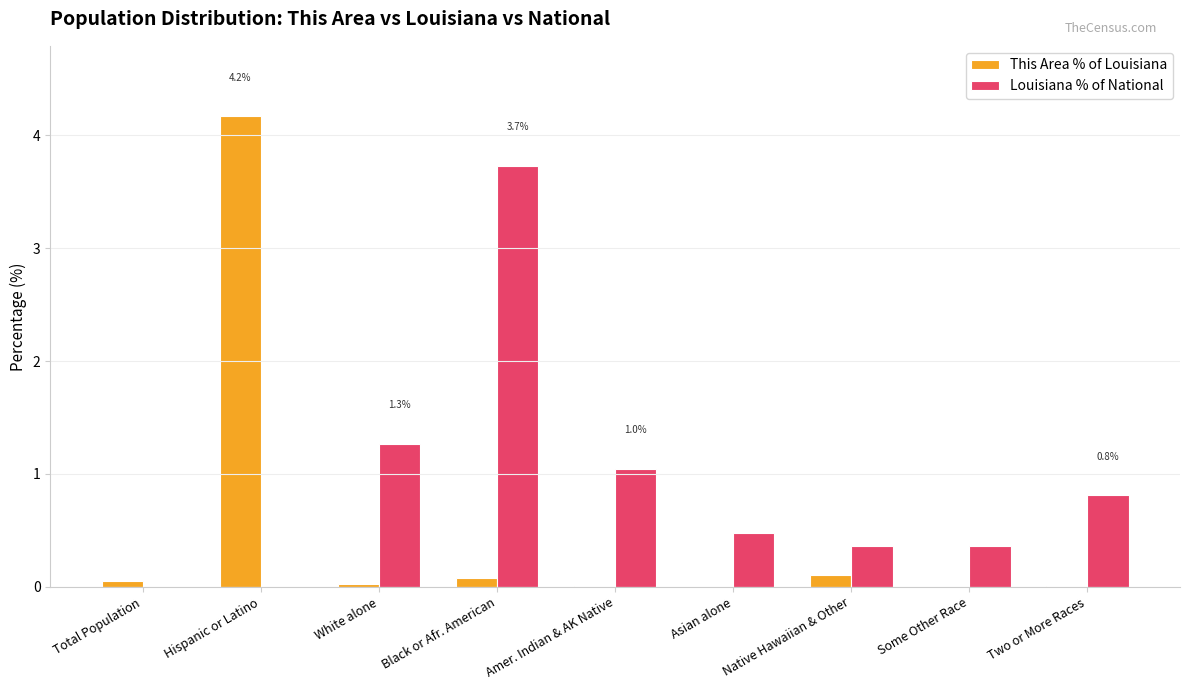

The value of Louisiana % of National at Some Other Race is 0.1. True or false?

False